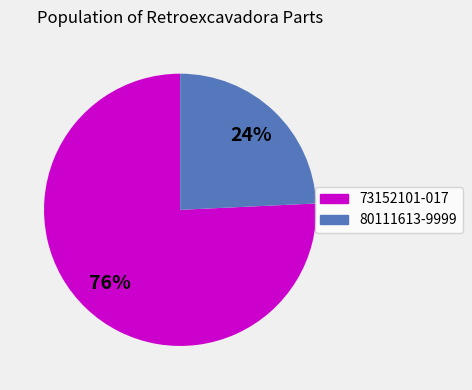

Between 80111613-9999 and 73152101-017, which is larger?

73152101-017